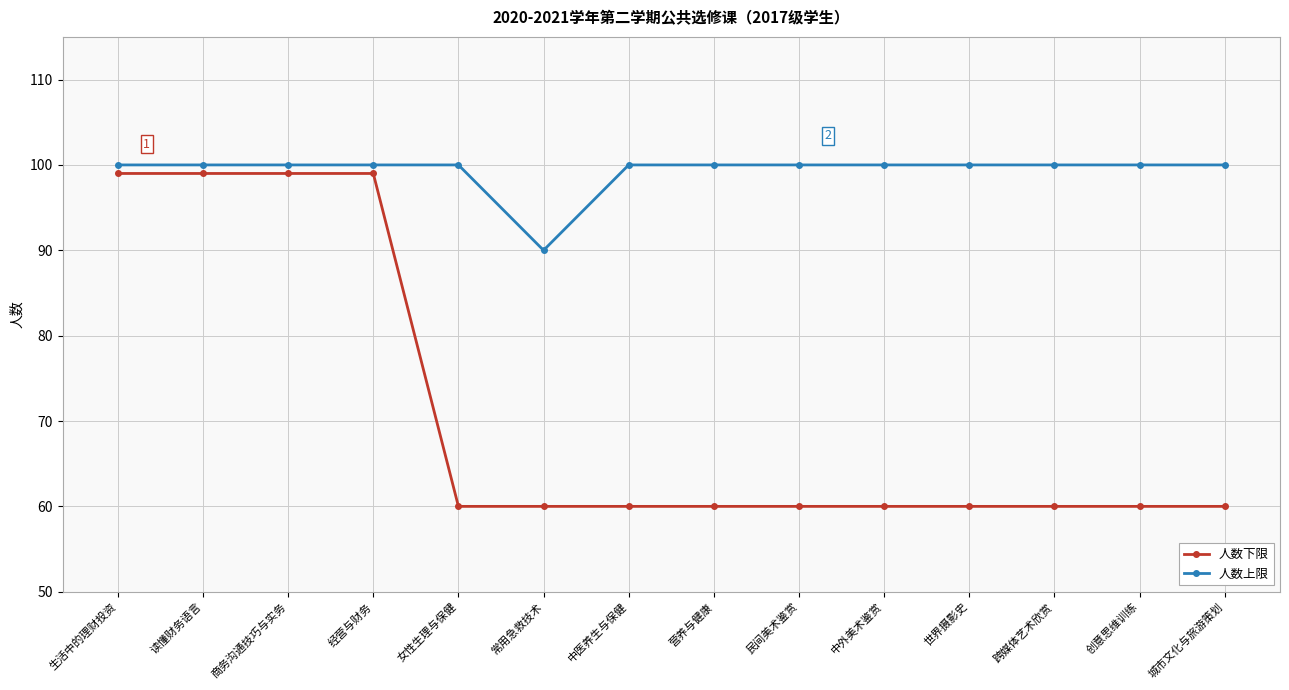

True or false: 人数上限 has a value of 67 at 读懂财务语言.

False